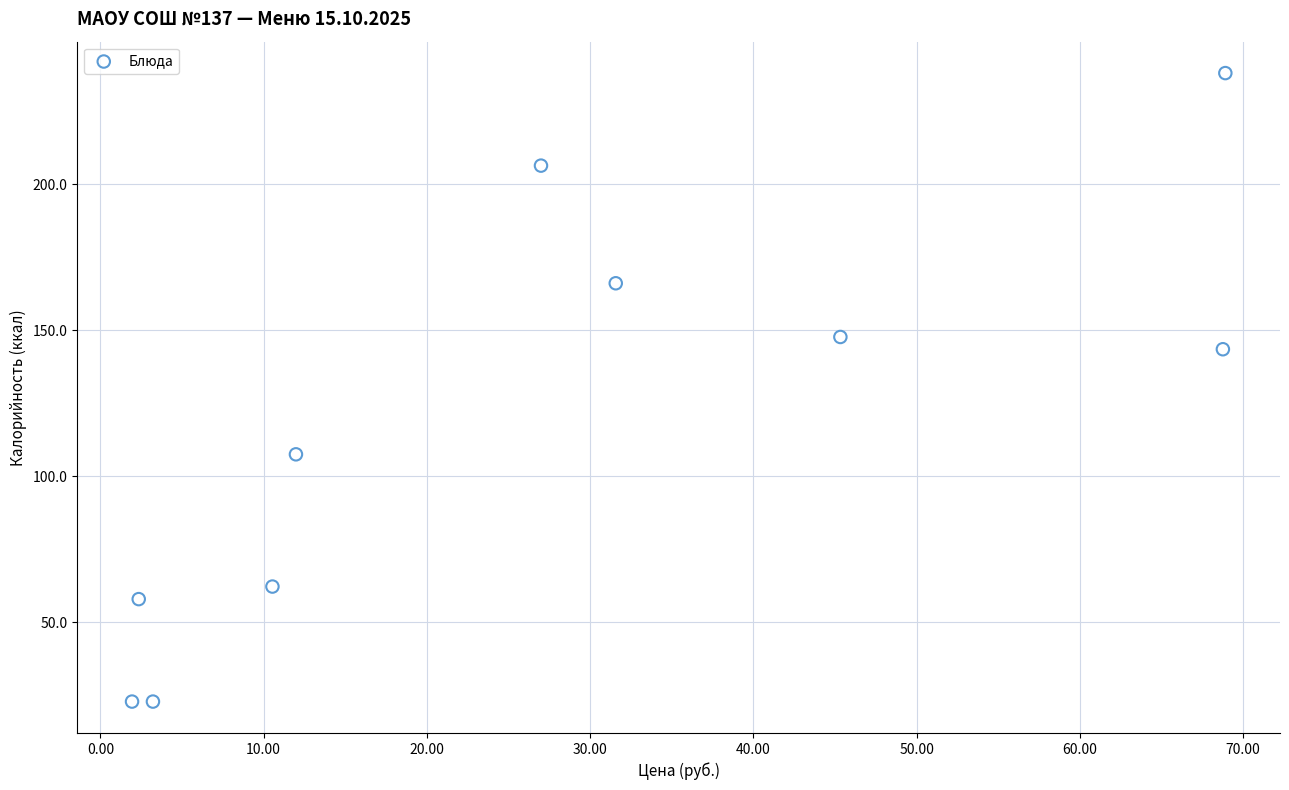

What is the average X value?

27.2